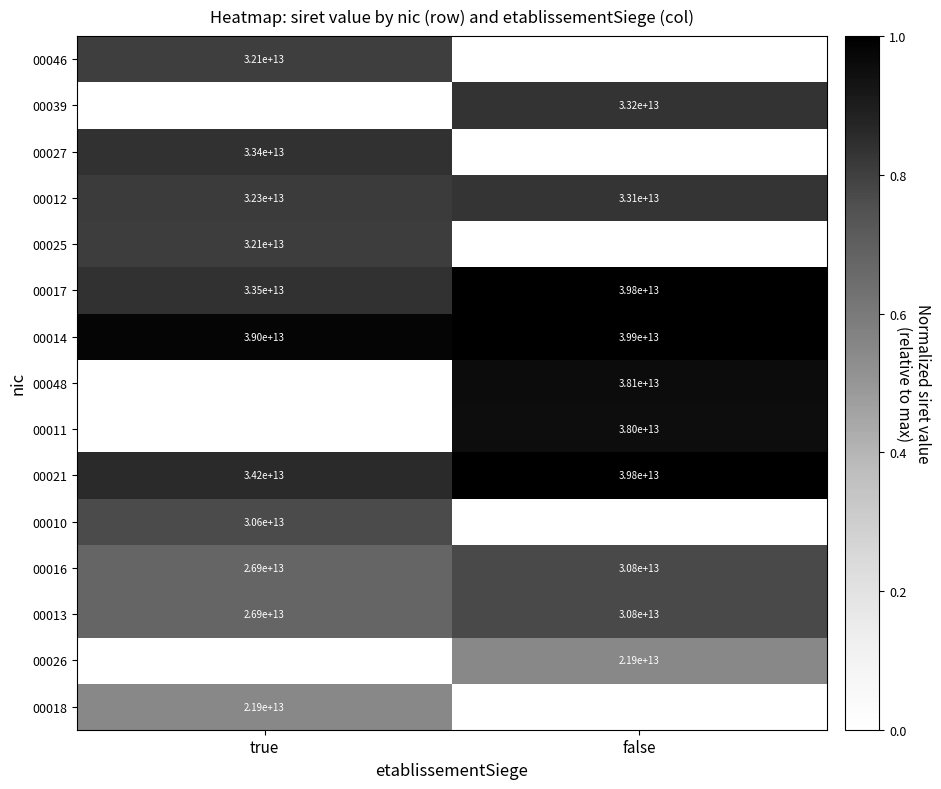

The value of 00025 at true is 51122850833990. True or false?

False